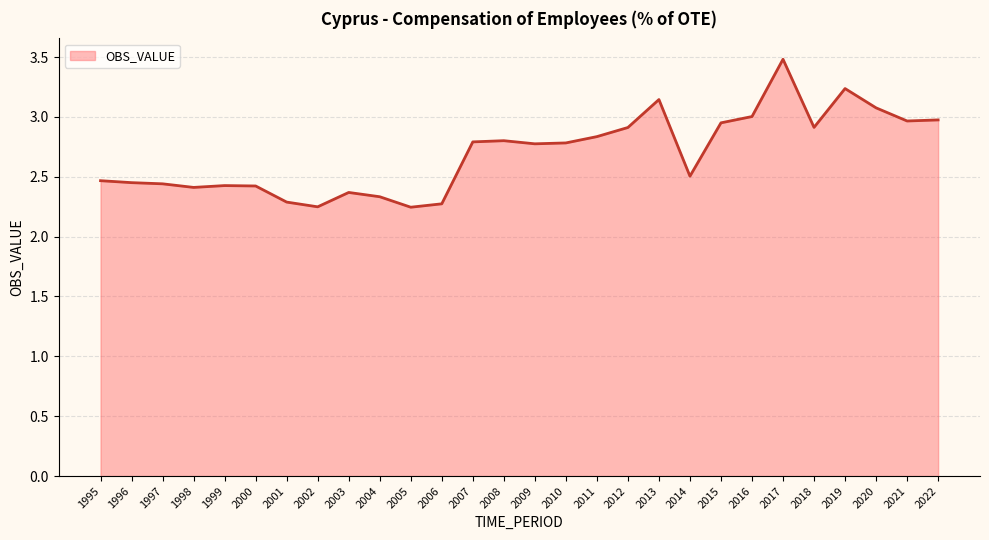

What is the difference between the values at 2013 and 2008?

0.3